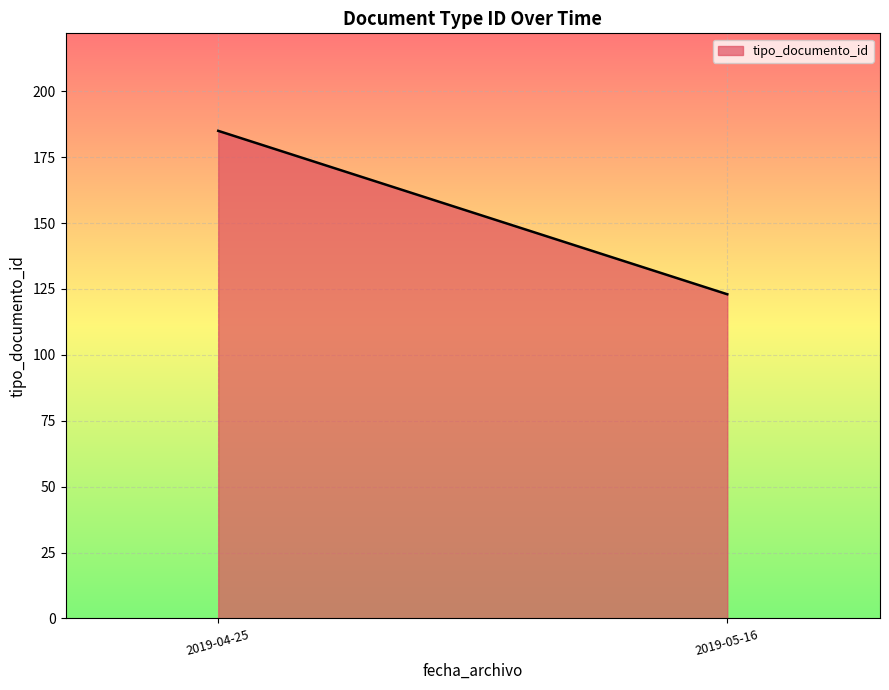

The value at 2019-04-25 is 185. True or false?

True